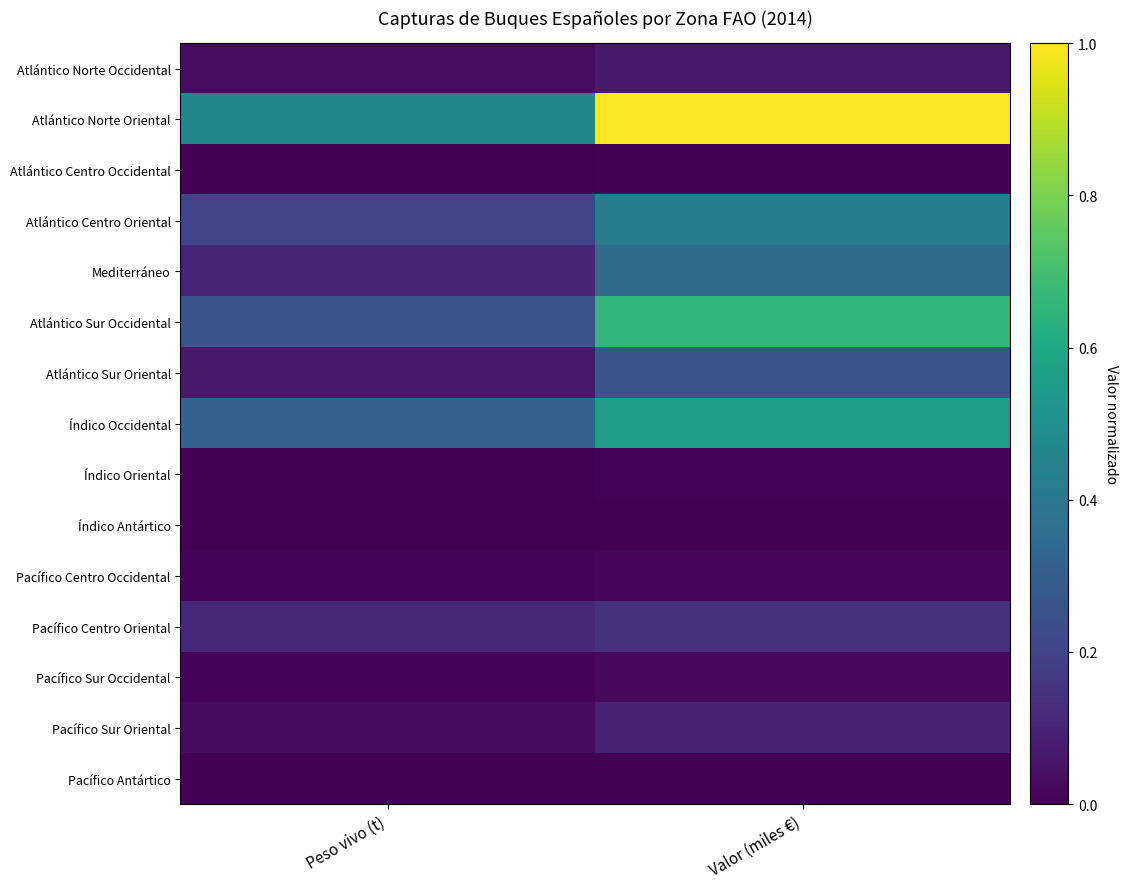

List the series in order of their peak value, lowest first.

Índico Antártico, Pacífico Antártico, Atlántico Centro Occidental, Índico Oriental, Pacífico Centro Occidental, Pacífico Sur Occidental, Atlántico Norte Occidental, Pacífico Sur Oriental, Pacífico Centro Oriental, Atlántico Sur Oriental, Mediterráneo, Atlántico Centro Oriental, Índico Occidental, Atlántico Sur Occidental, Atlántico Norte Oriental